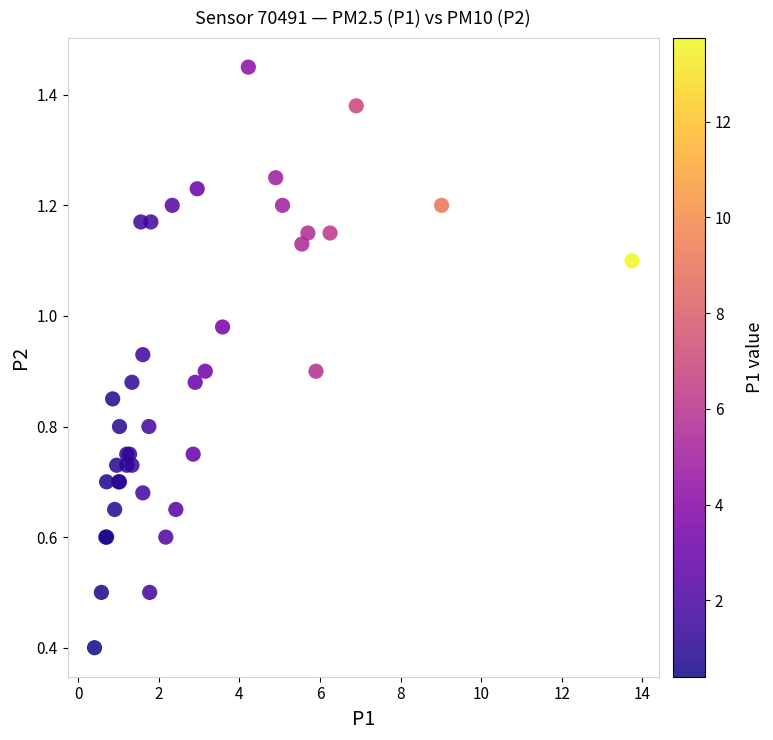

What Y value in the scatter plot is closest to 0?

0.4